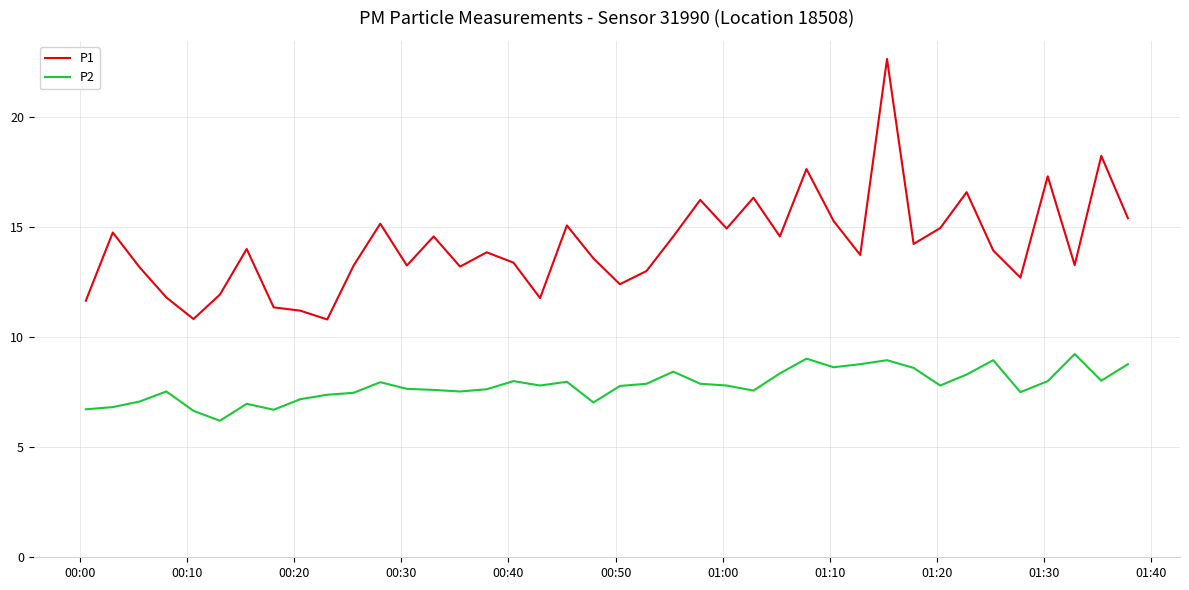

What is the lowest value of the P2 series?

6.2